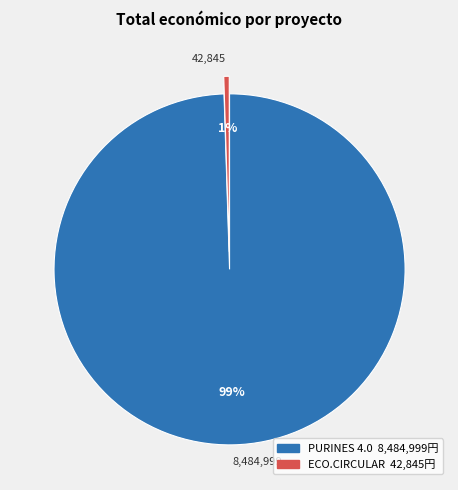

What percentage is the PURINES 4.0 slice, to the nearest percent?

99%